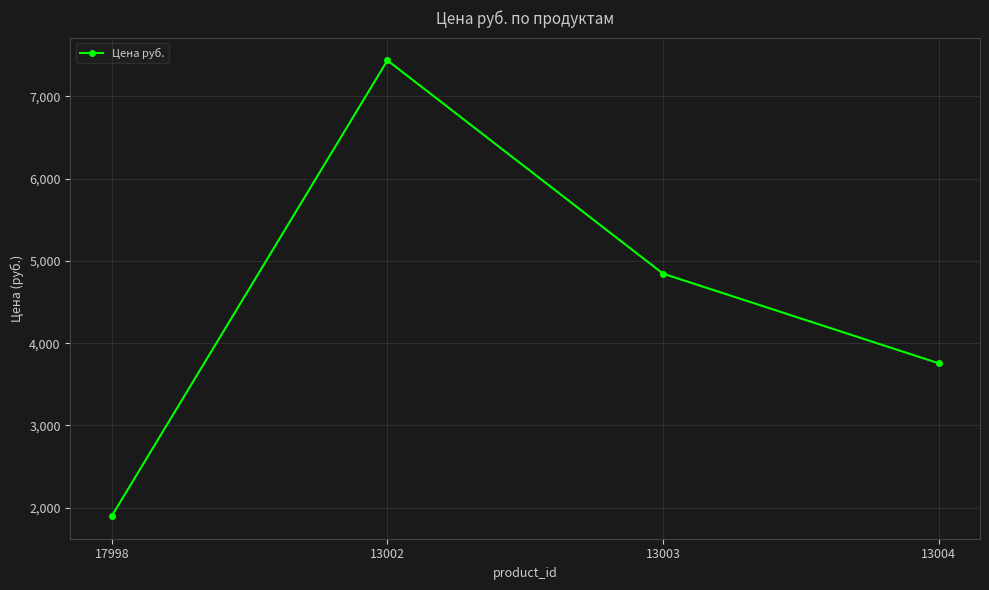

At which label does the data first exceed 4845?

13002